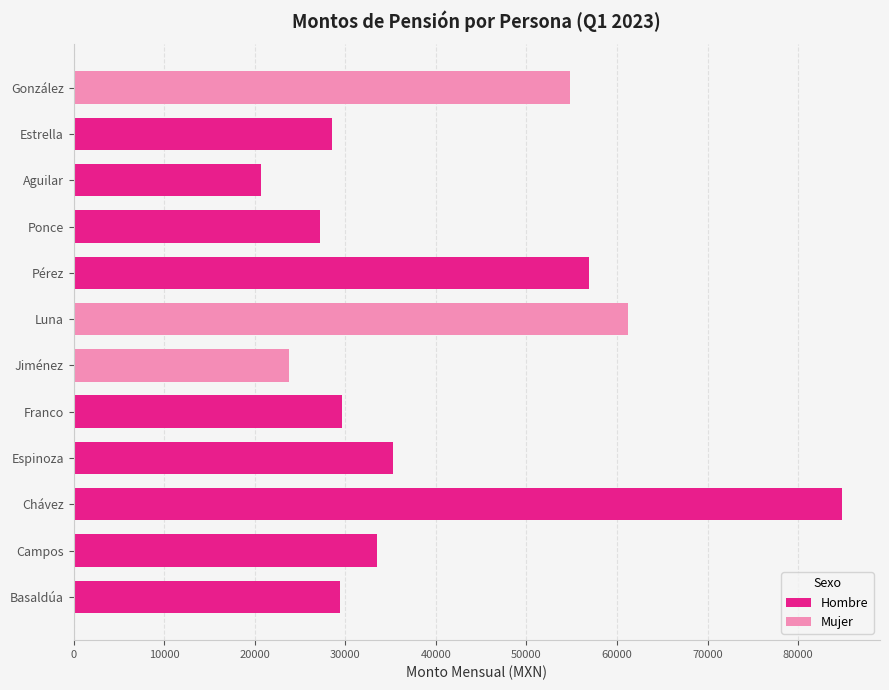

What are all the series names shown in the legend?

Hombre, Mujer